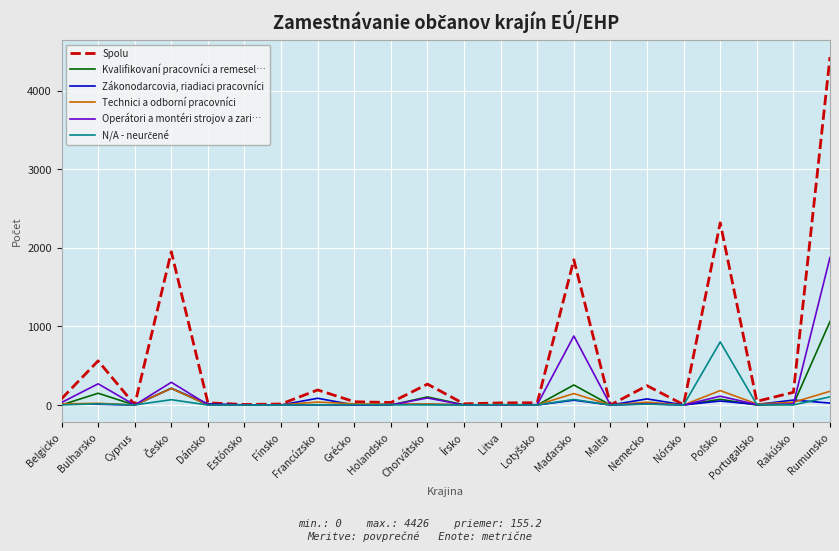

Between Dánsko and Rakúsko, which series saw the biggest shift?

Spolu